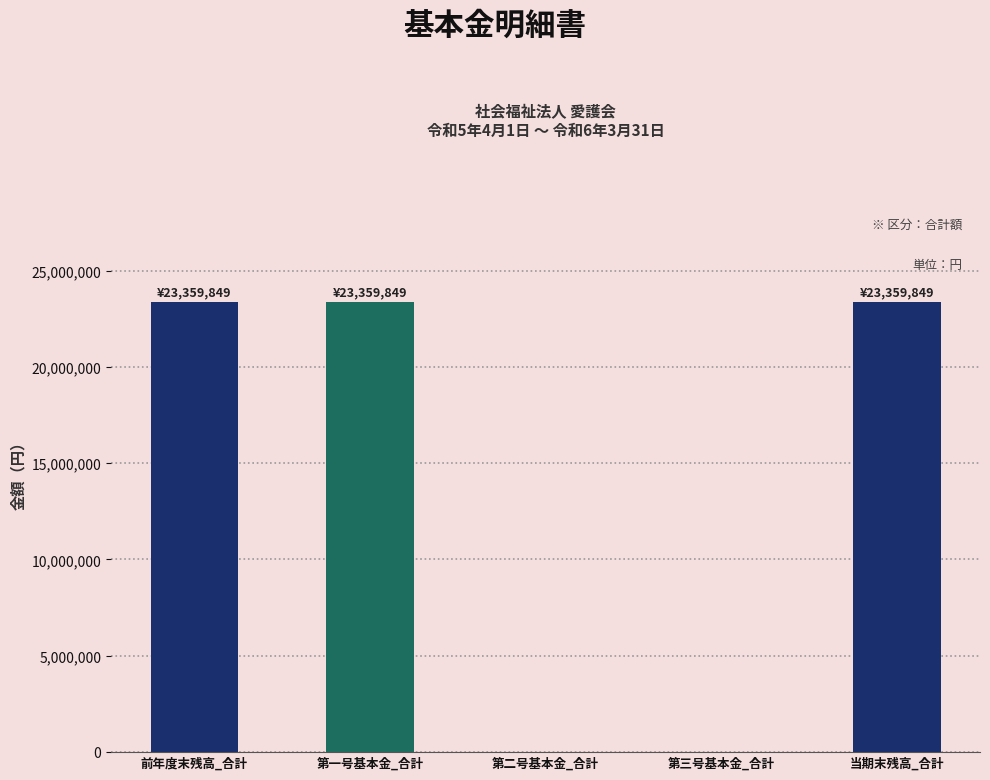

True or false: the data shows 33376387 at 当期末残高_合計.

False